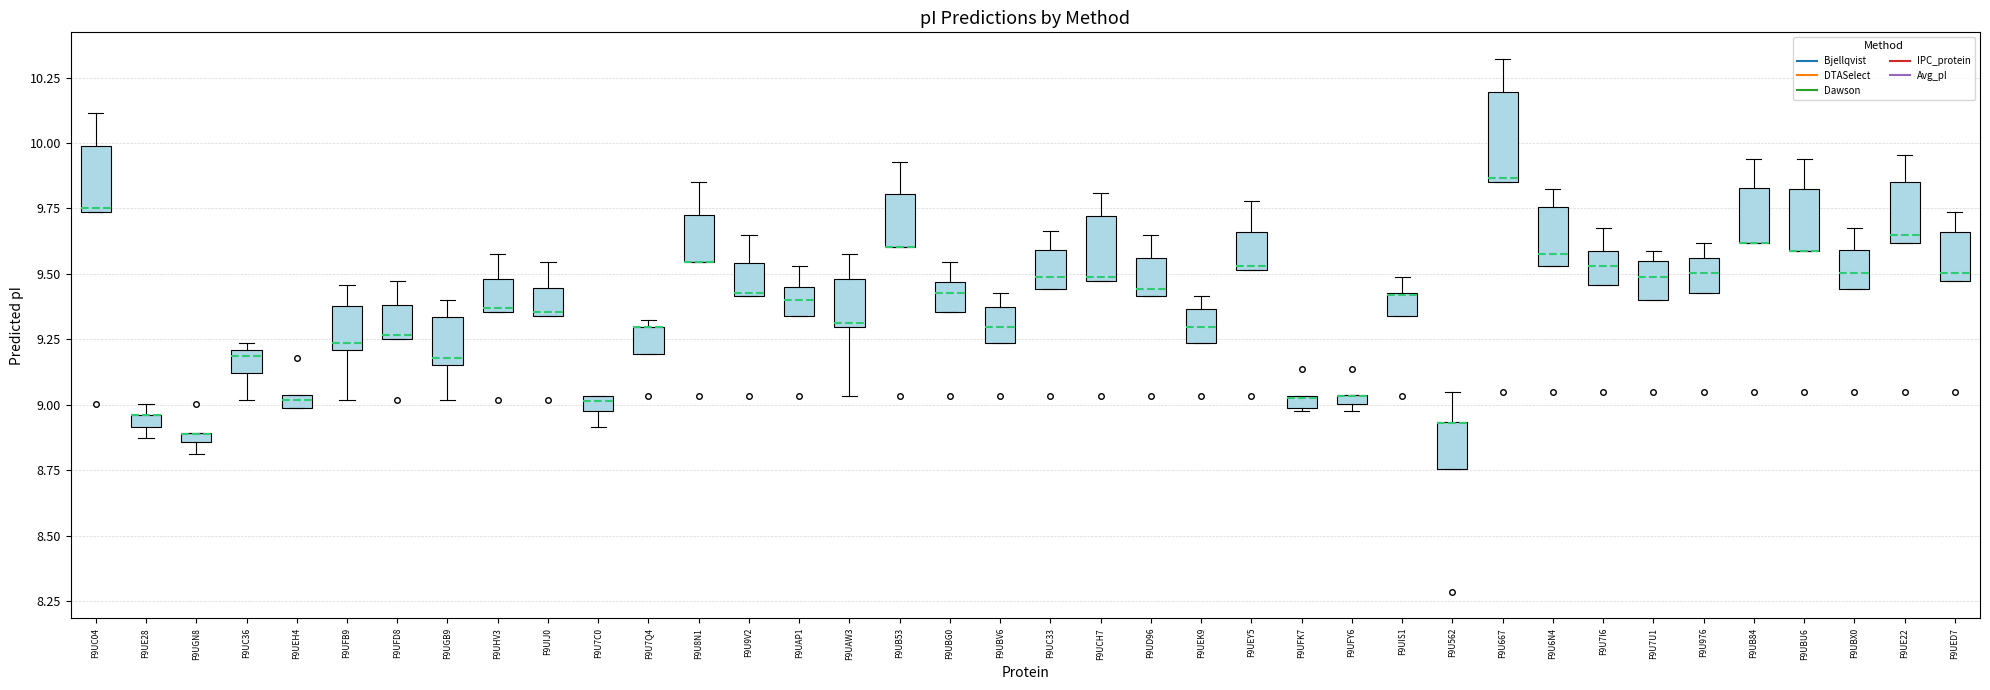

Comparing the boxes themselves (not the whiskers), which one is the tallest?

F9U667